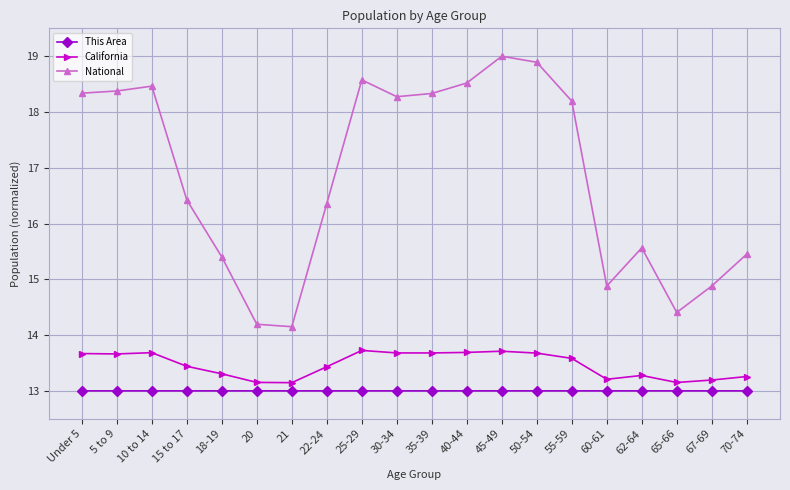

How many distinct data groups are displayed?

3